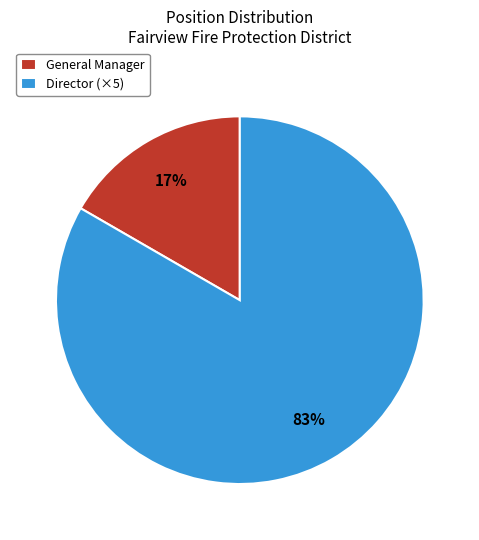

Is there any slice that represents more than half of the pie?

Yes